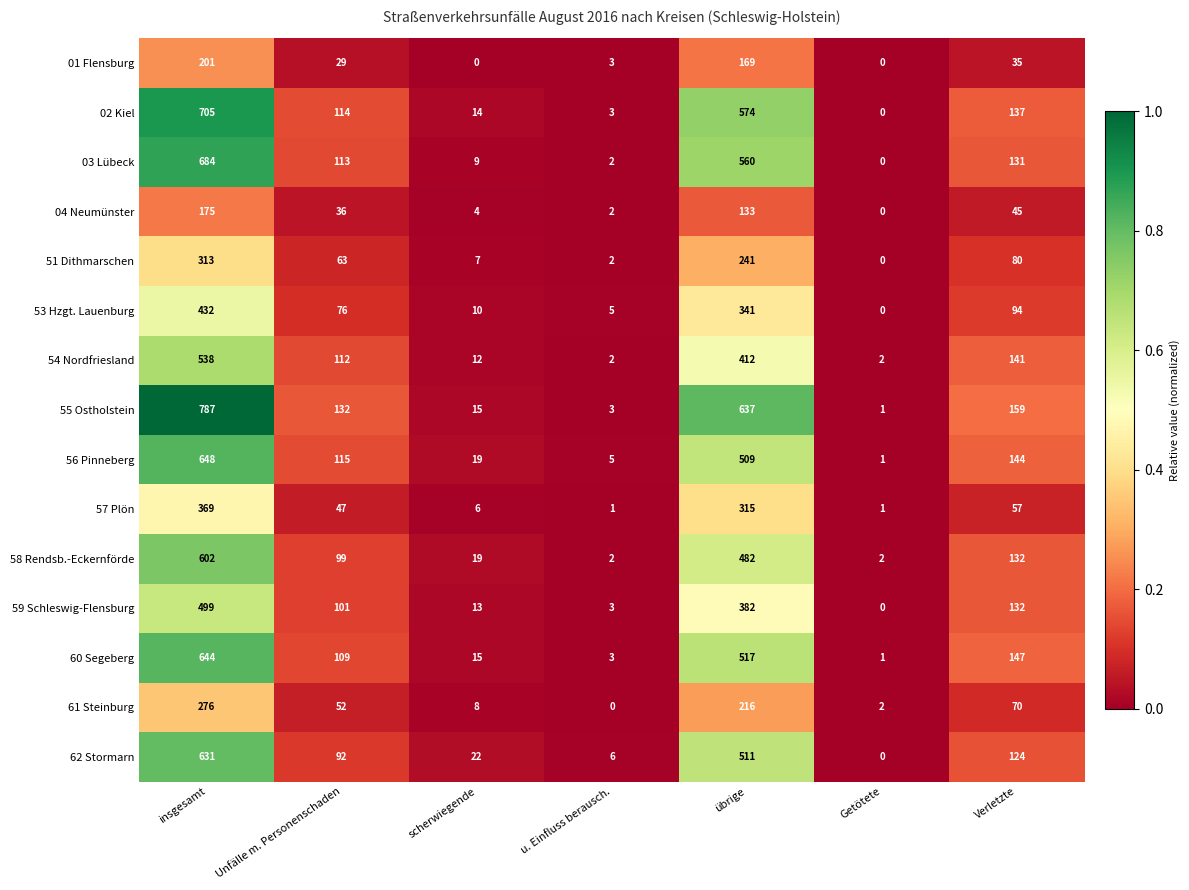

The value of 03 Lübeck at u. Einfluss berausch. is 2. True or false?

True